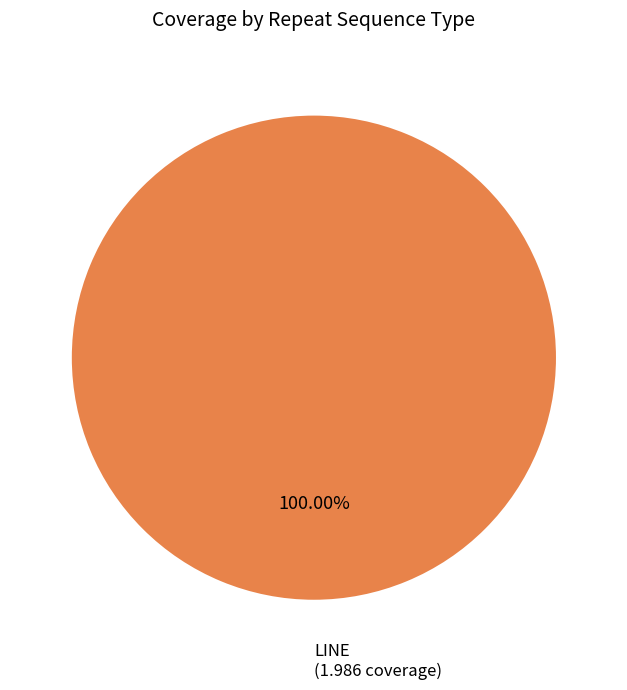

How many slices are in this pie chart?

1